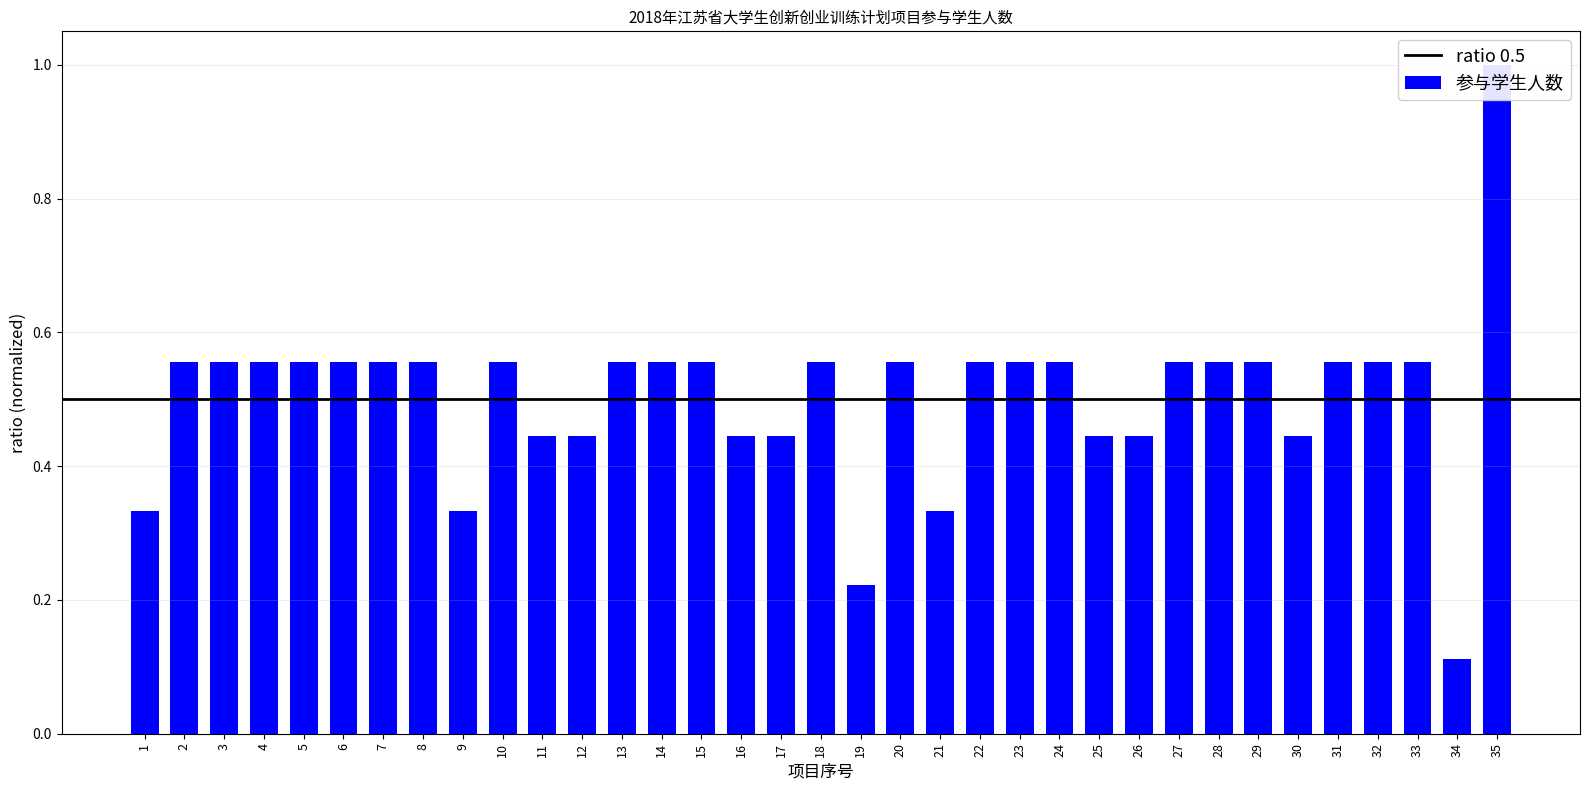

Does the chart contain stacked bars?

No